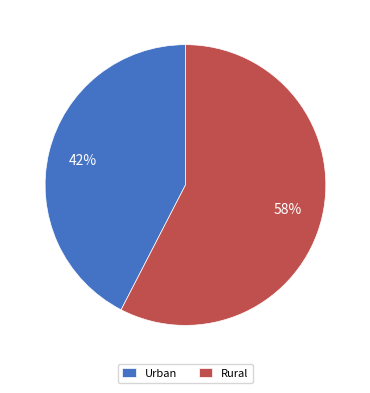

To the nearest percent, what is the combined percentage of Rural and Urban?

100%